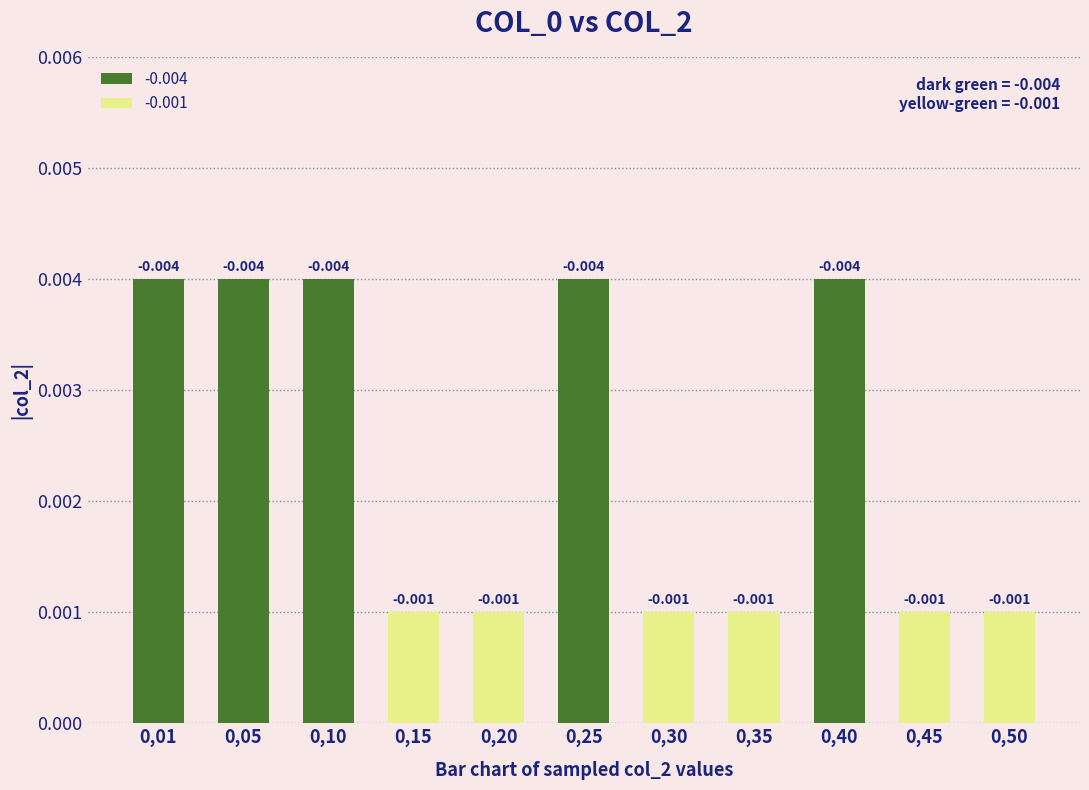

Between 0,30 and 0,40, which is larger?

0,40